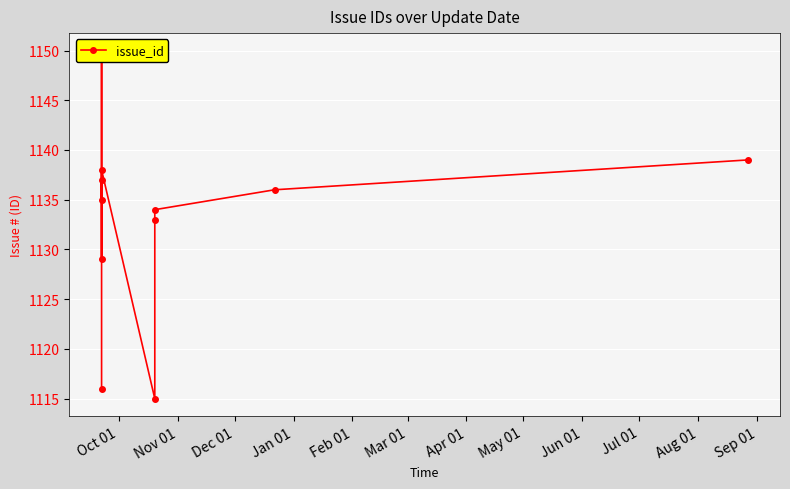

What is the average value?

1133